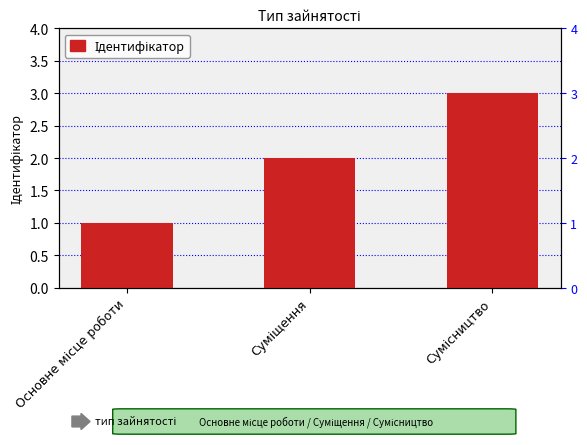

The value at Основне місце роботи is 1. True or false?

True